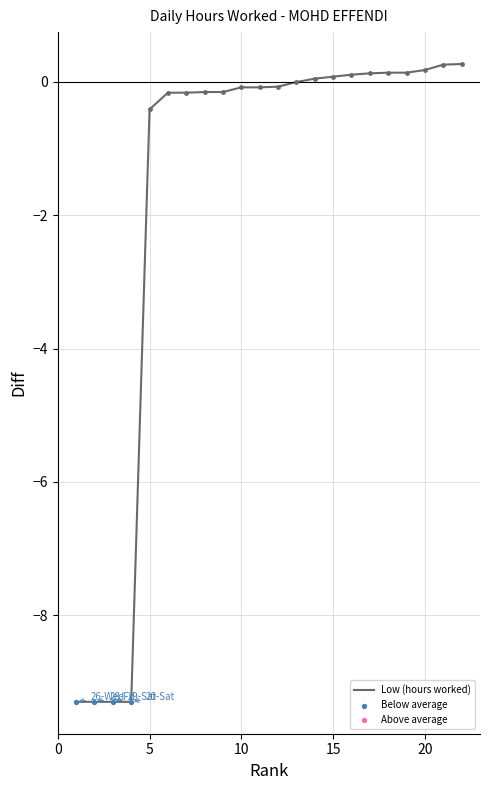

What is the minimum value shown in the chart?

-9.3